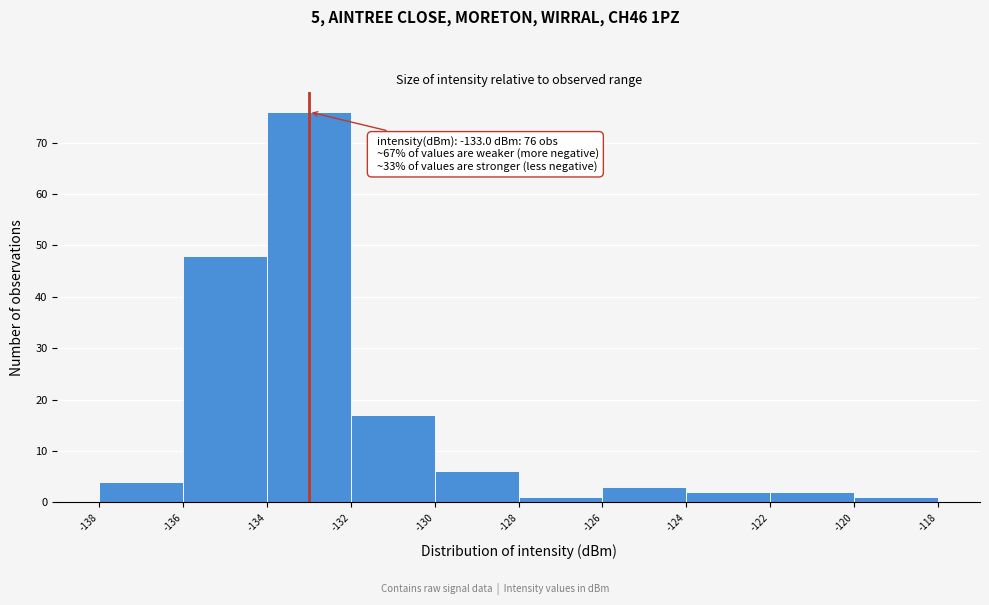

Over which range of the x-axis is the bar tallest?

-134 to -132